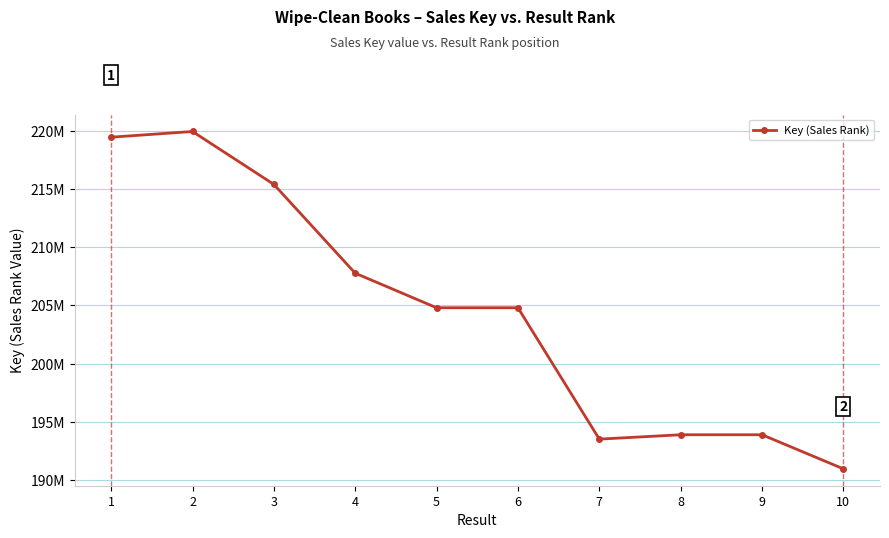

What is the maximum value shown in the chart?

219949984